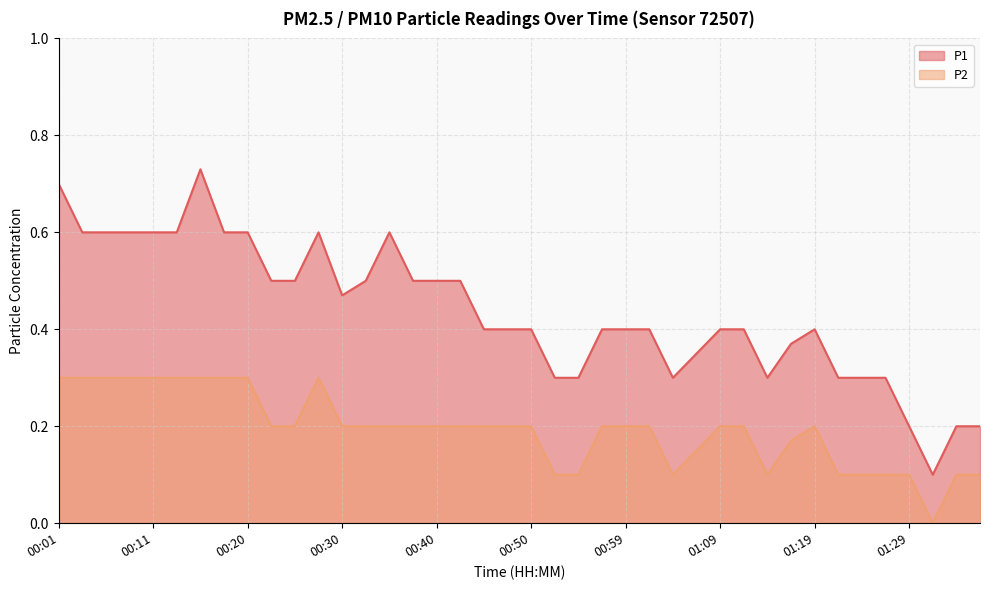

True or false: P2 and P1 cross at least once.

False